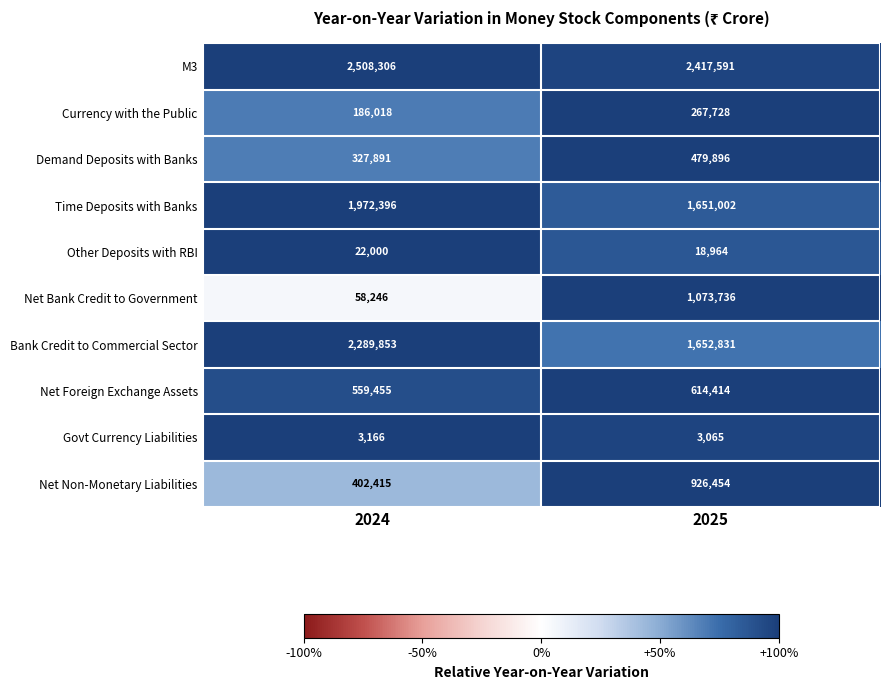

At which label is Net Foreign Exchange Assets closest to 586934?

2024